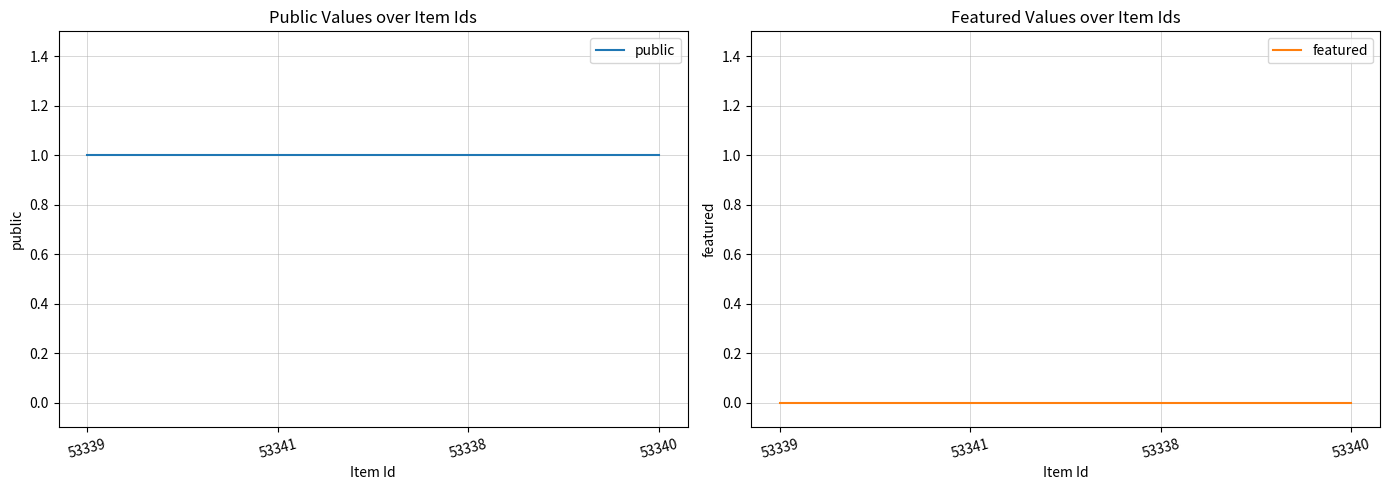

At which category is the sum across all series the highest?

53339